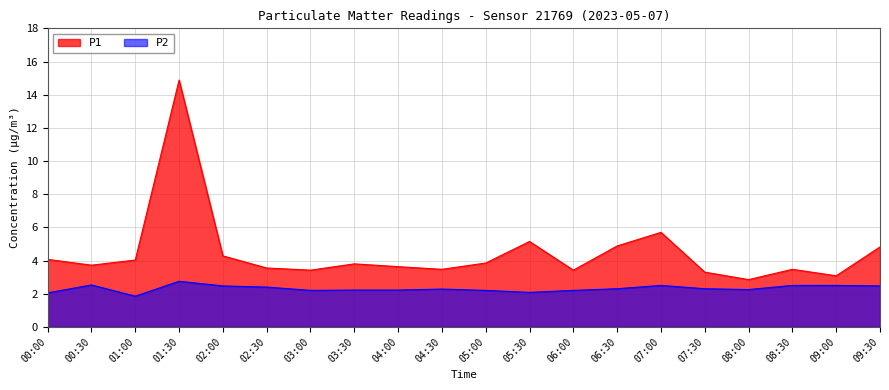

Count the number of data series in this chart.

2